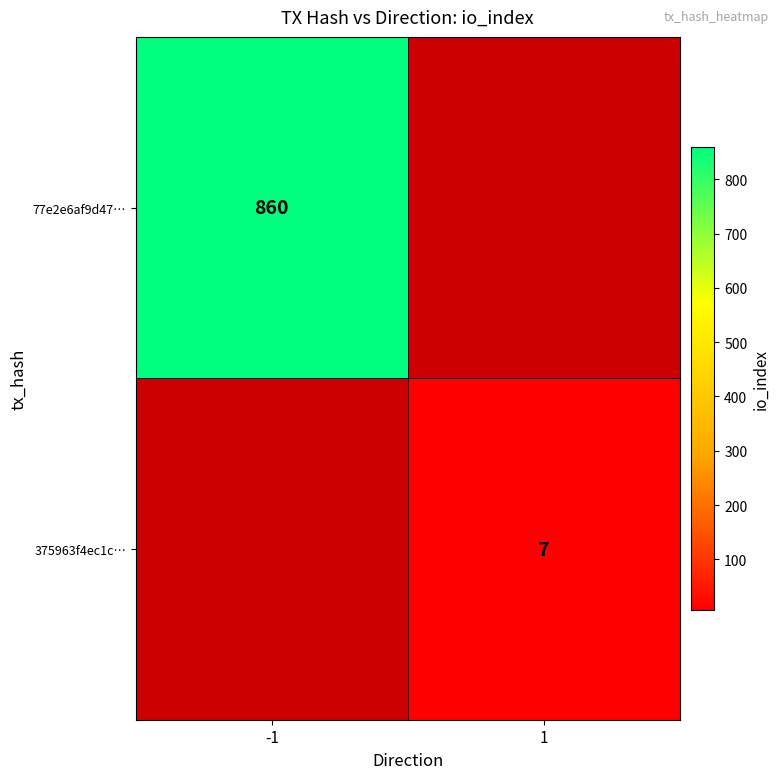

The 375963f4ec1c… series shows 10 at 1. True or false?

False